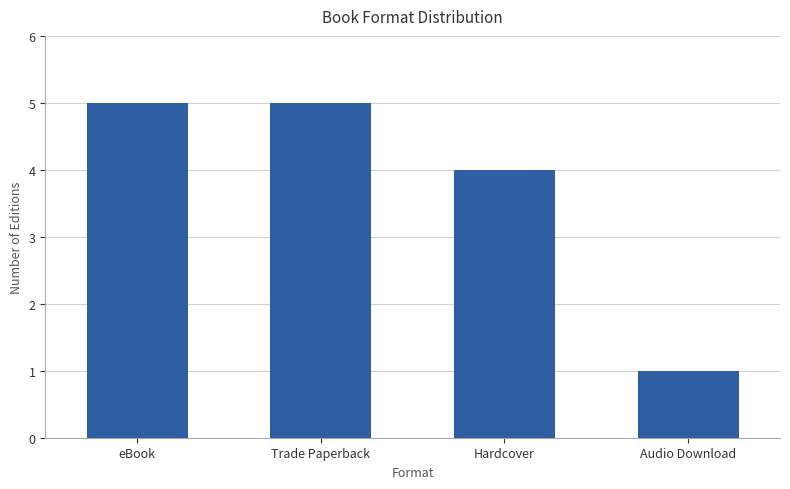

How many distinct data groups are displayed?

1